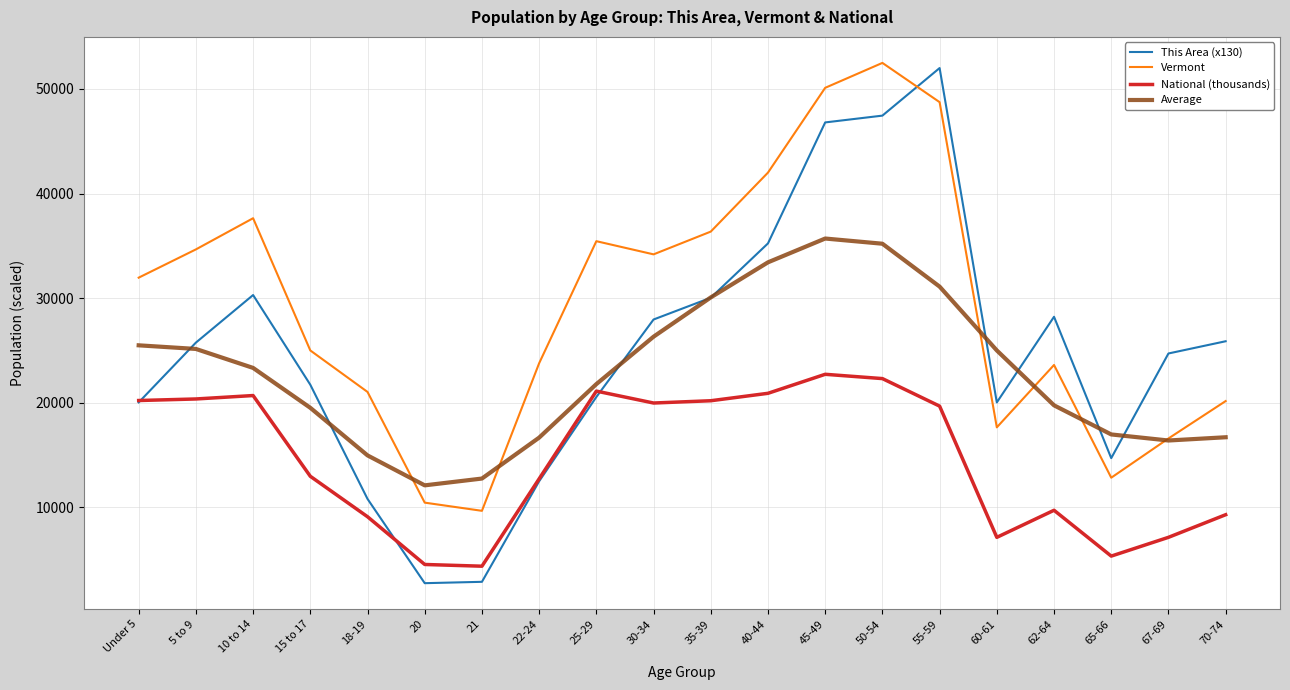

How many distinct data groups are displayed?

4